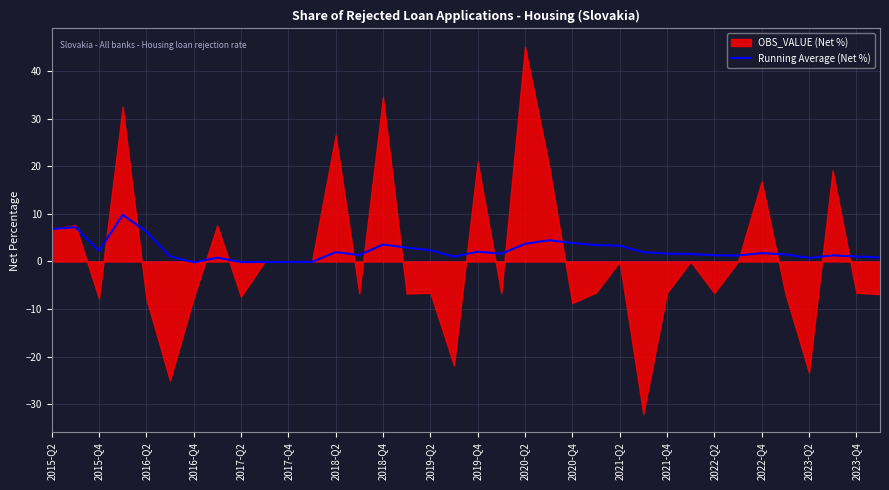

What is the maximum value for Running Average (Net %)?

9.8